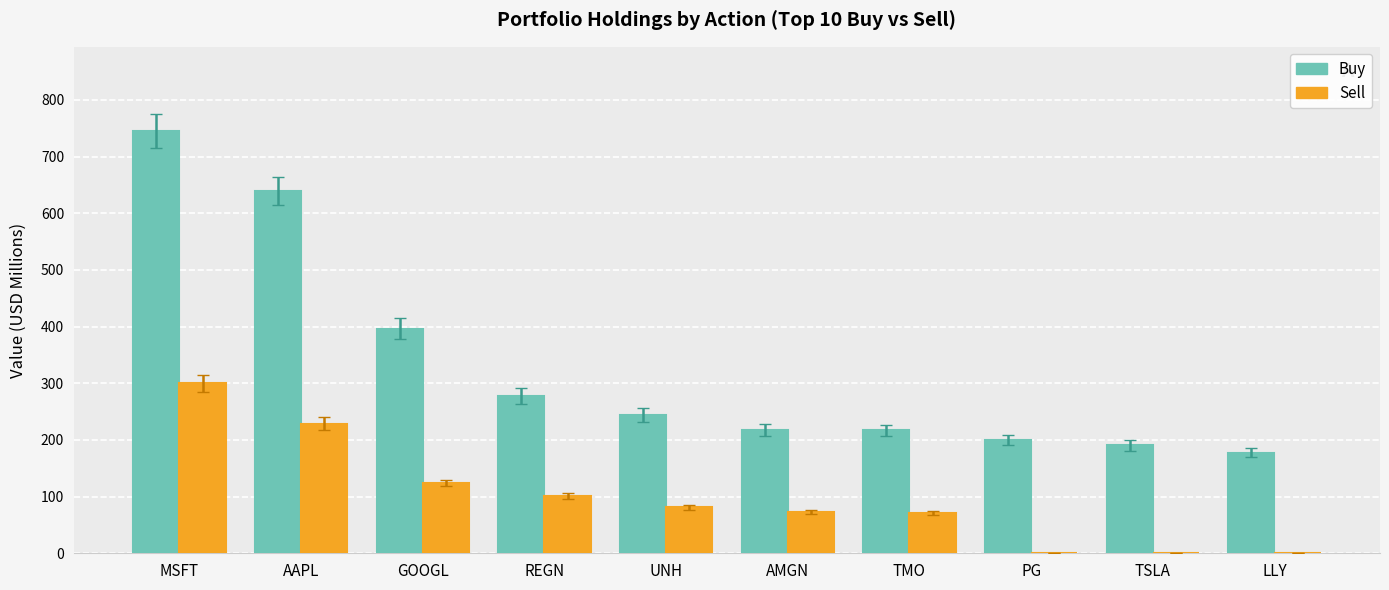

Which category has the highest value in the Buy series?

MSFT